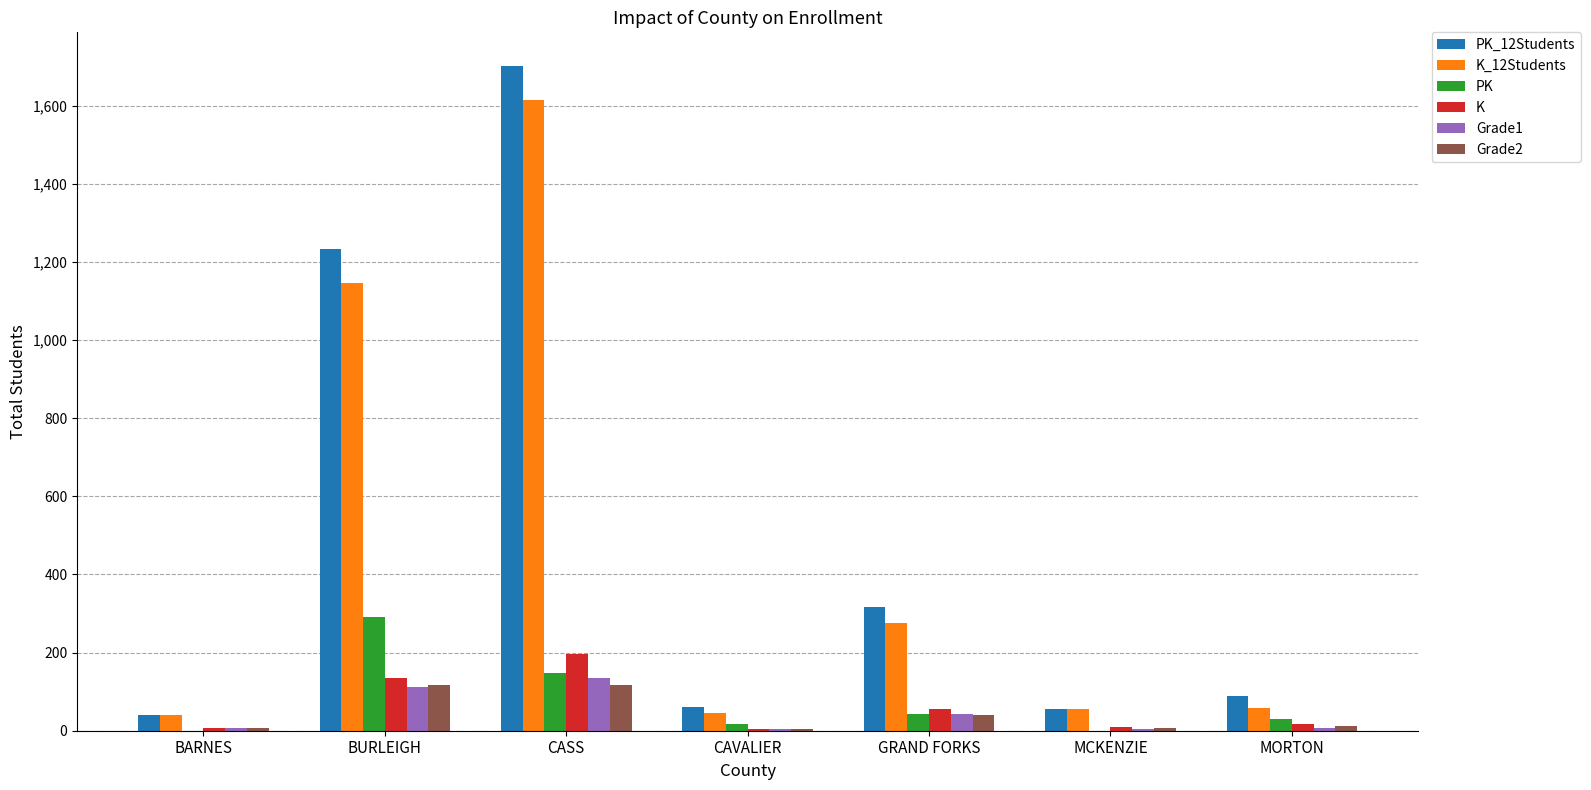

What is the greatest value displayed?

1703